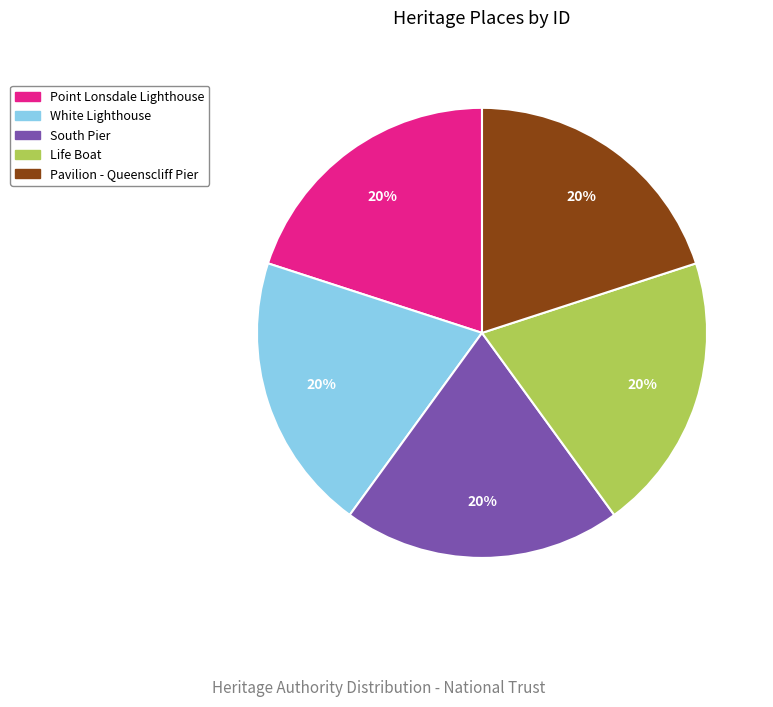

The Pavilion - Queenscliff Pier slice represents 20% of the pie. True or false?

True